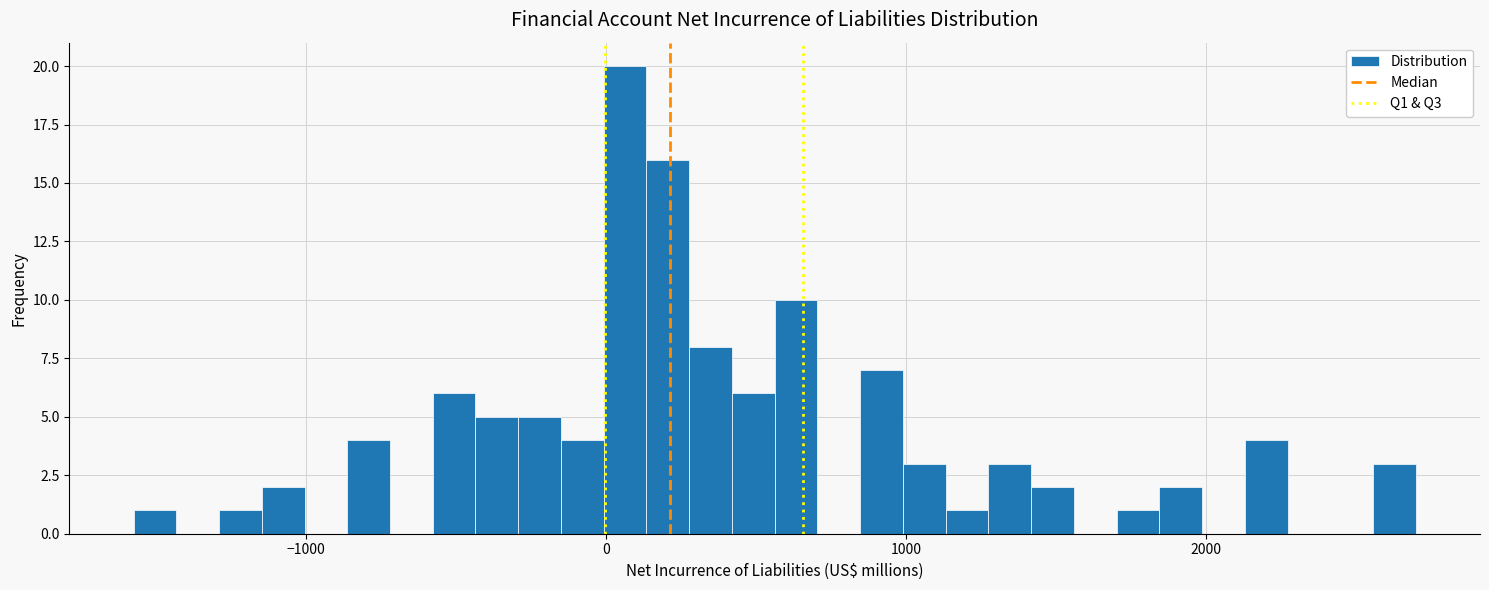

Read against the x-axis, roughly where is the centre of the tallest bar?

100